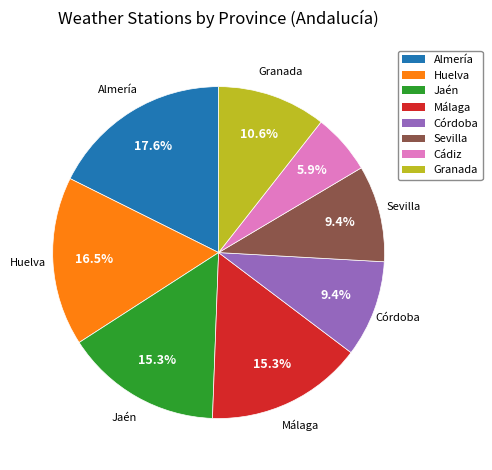

What is the largest slice in the pie chart?

Almería